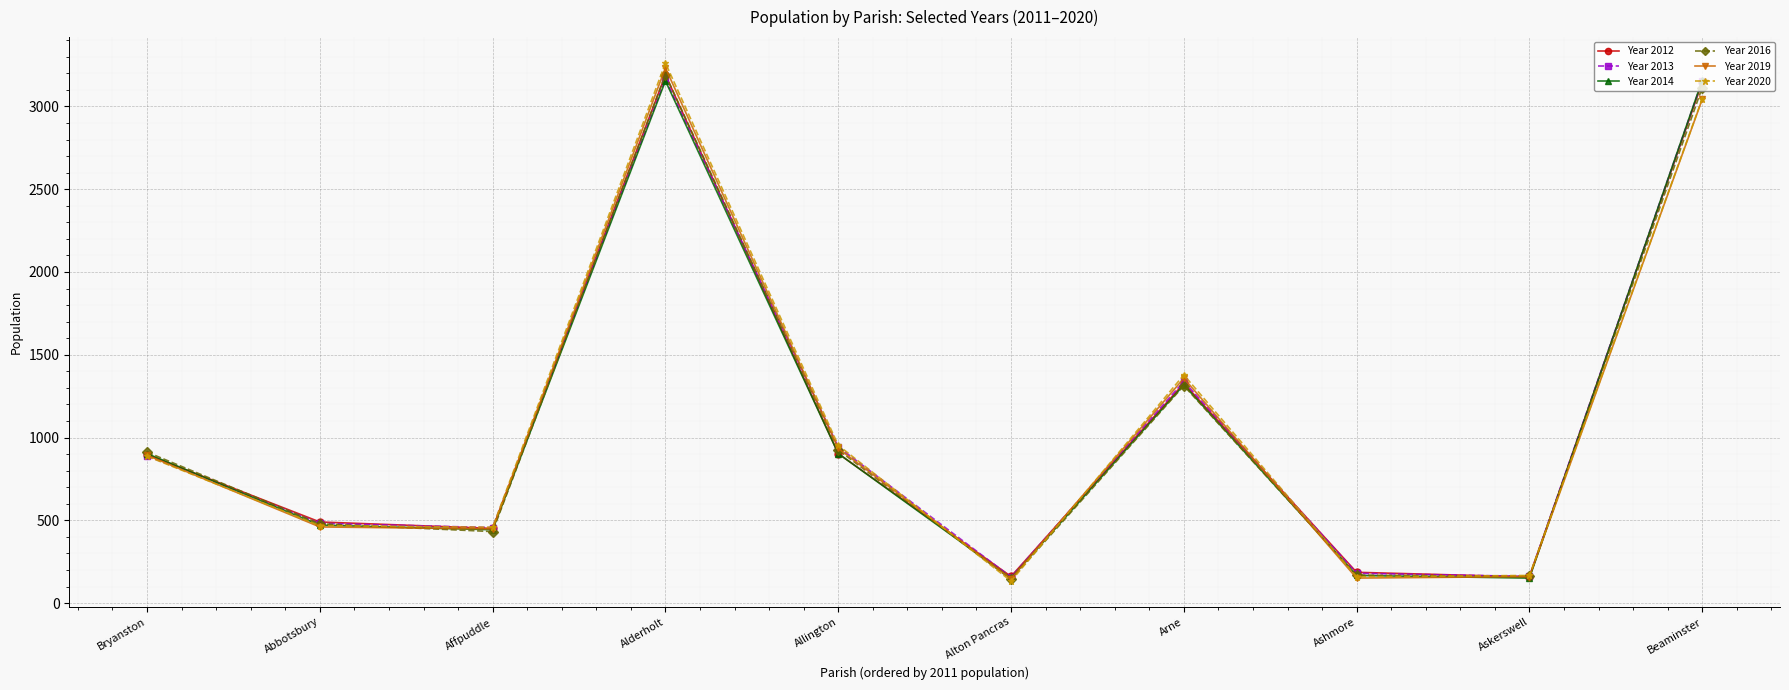

What is the smallest value displayed?

133